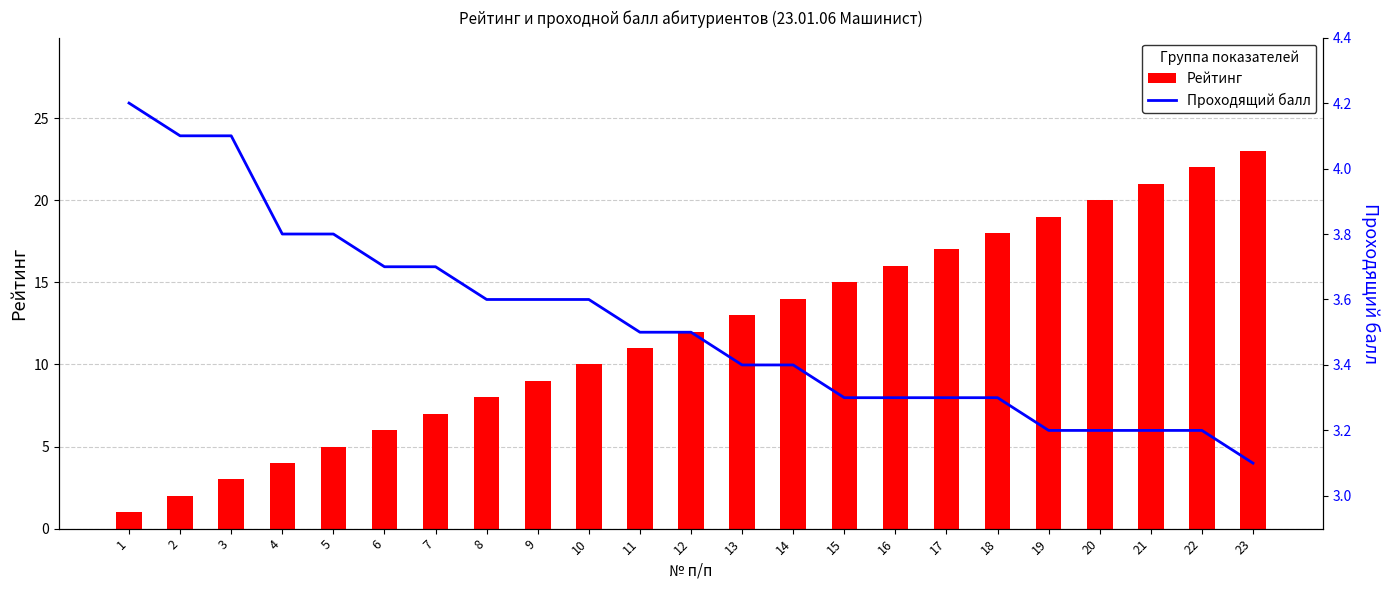

What is the highest value of the Проходящий балл series?

4.2